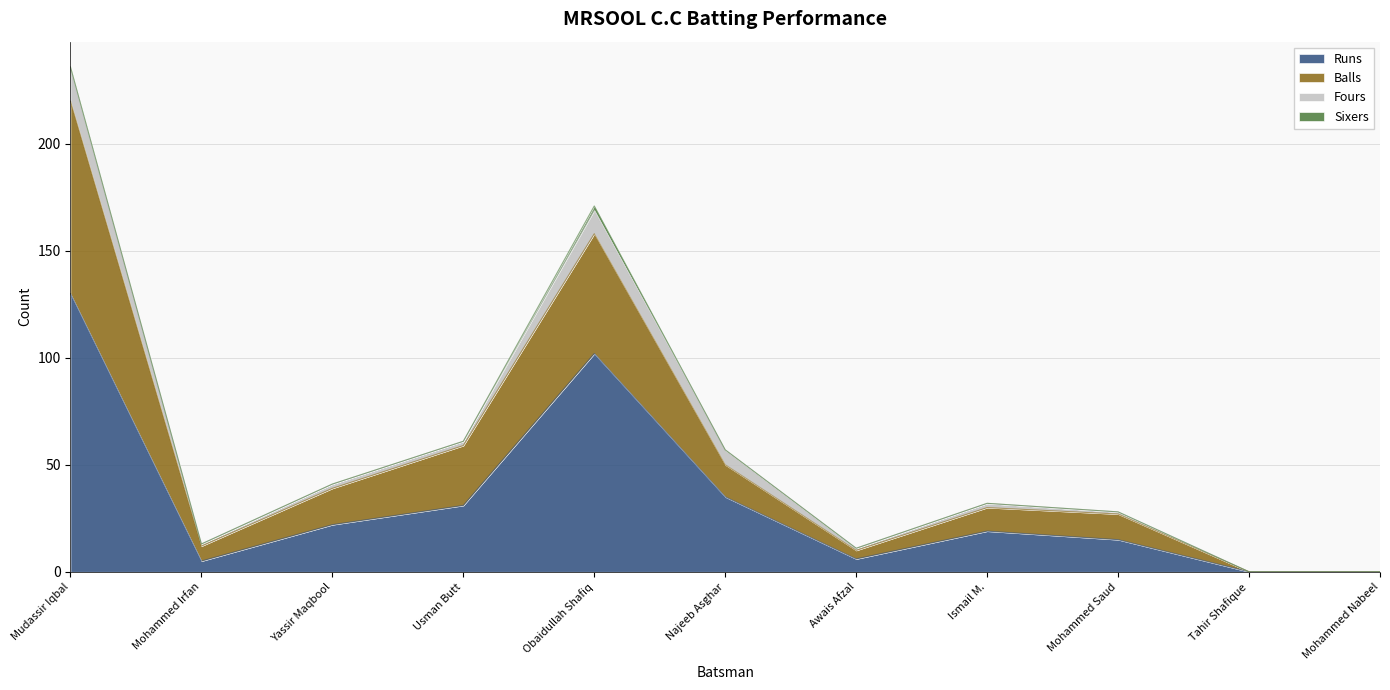

What is the maximum value for Runs?

130